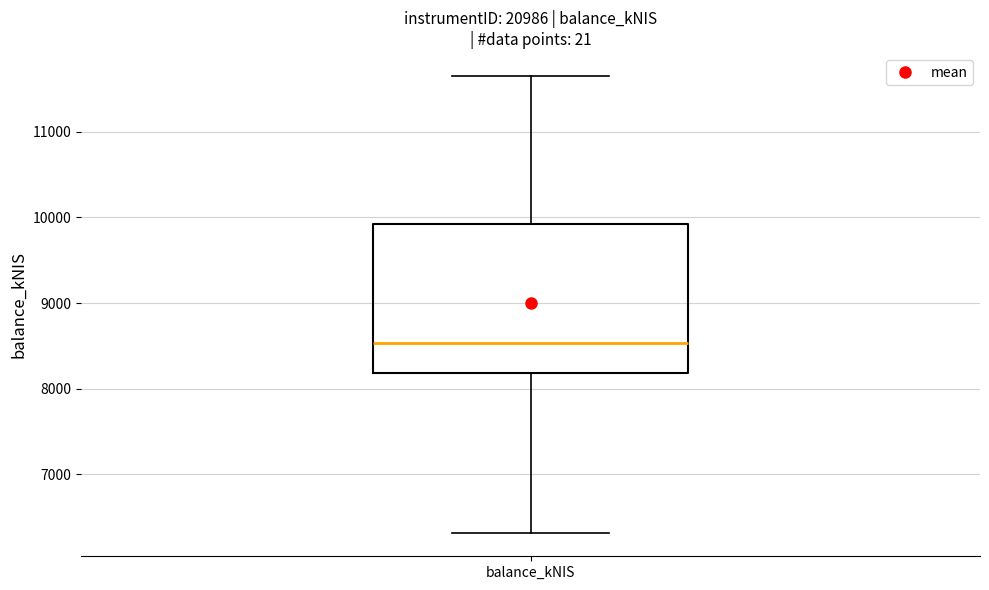

Transcribe this box plot: give where the median line is, the range the box spans, and where the two whiskers end, as read against the y-axis. The values are not printed on the chart, so give them approximately, as read against the axis.

median 8500, box 8200 to 9900, whiskers 6300 to 11700